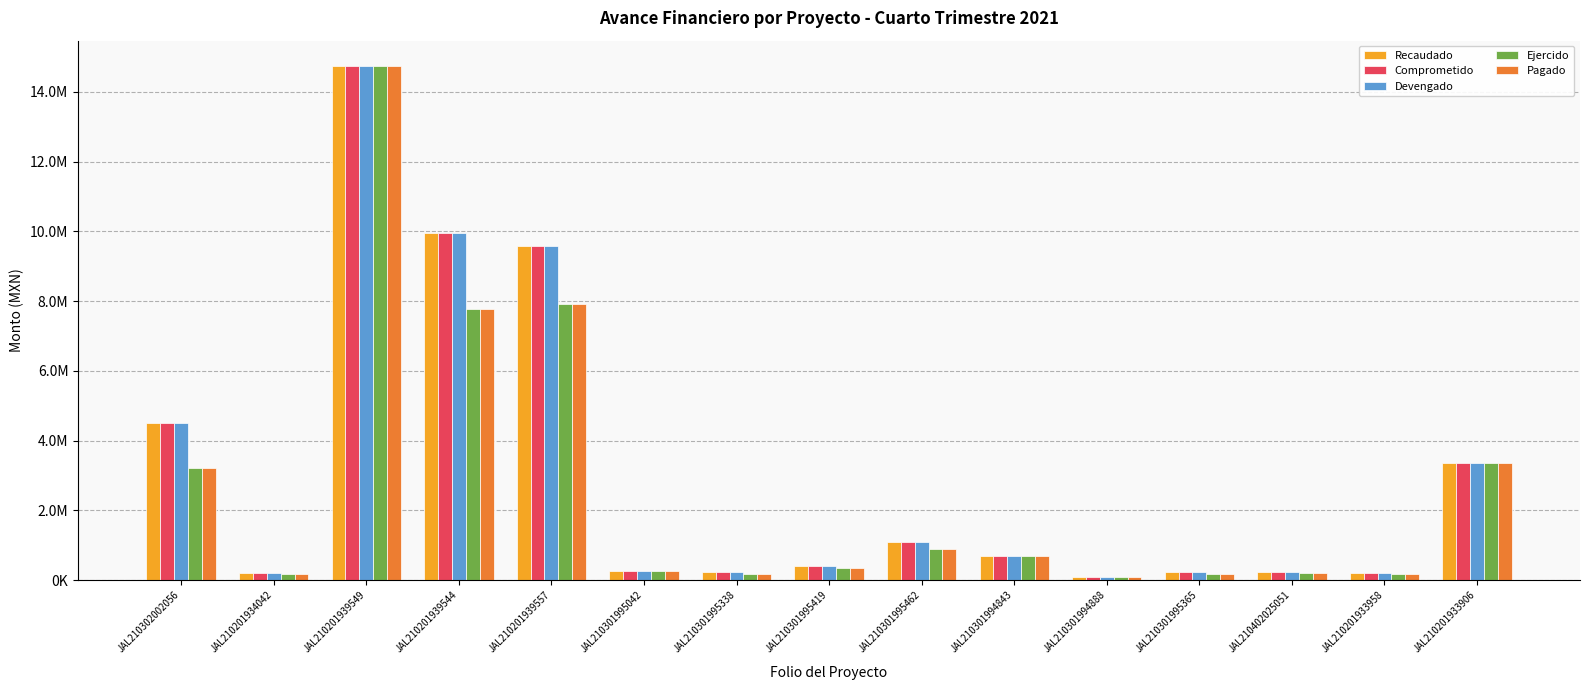

Is it true that Ejercido equals 189645.9 at JAL210402025051?

True